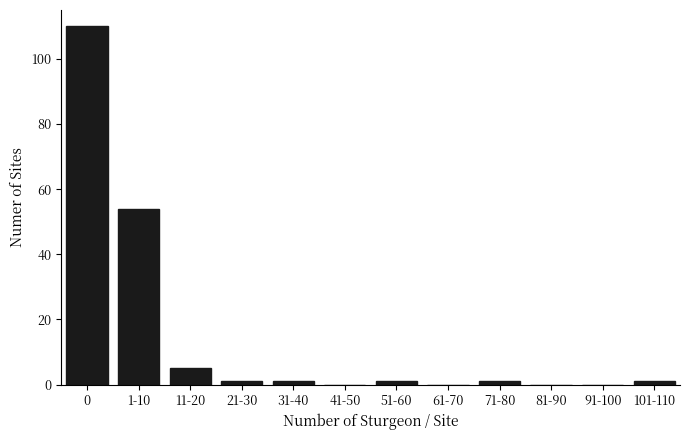

Reading right to left, extract all data points from this chart.

101-110=1	91-100=0	81-90=0	71-80=1	61-70=0	51-60=1	41-50=0	31-40=1	21-30=1	11-20=5	1-10=54	0=110